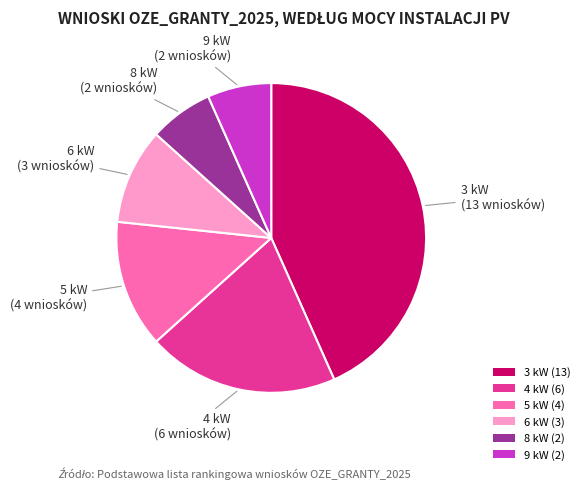

Is there a majority slice in this chart?

No